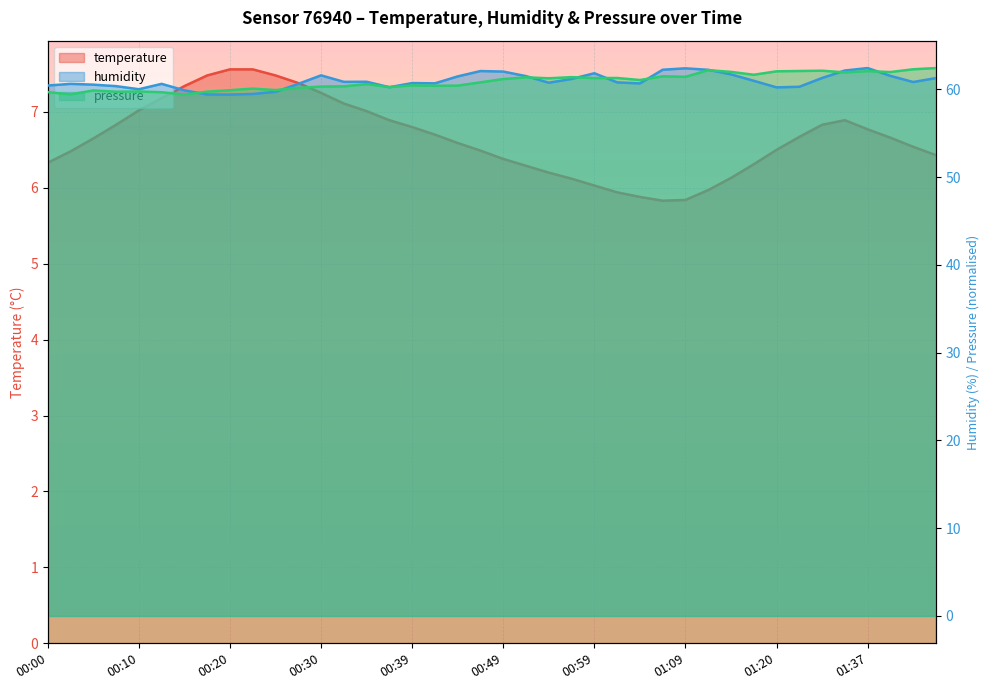

How many interior local peaks does the pressure series have?

12